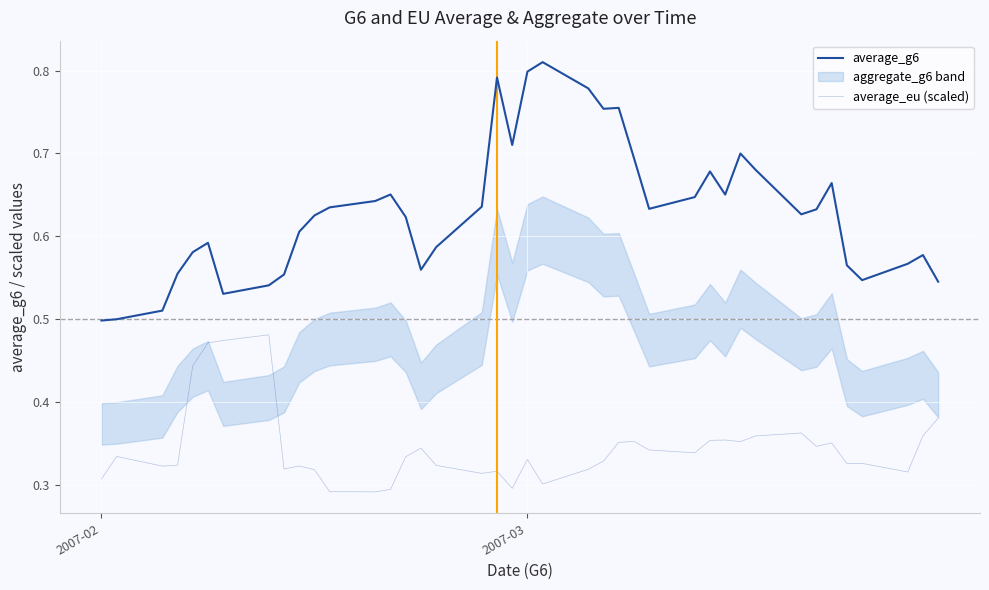

The average_g6 series shows 0.1 at 37. True or false?

False